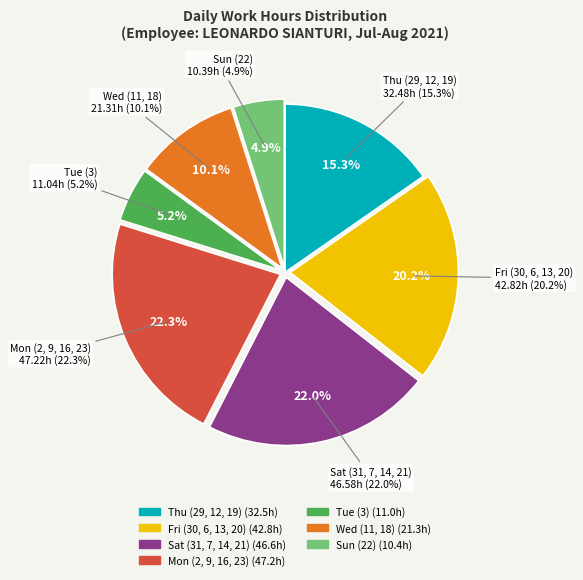

What is the change in value from 7-Sat to 18-Wed?

-0.8